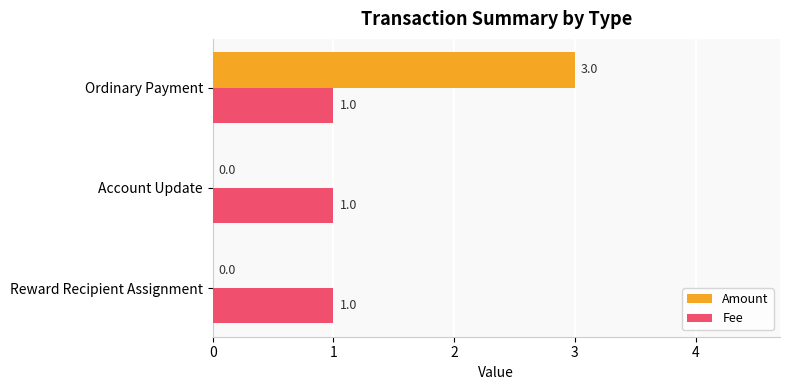

Which series changed the most between Reward Recipient Assignment and Ordinary Payment?

Amount